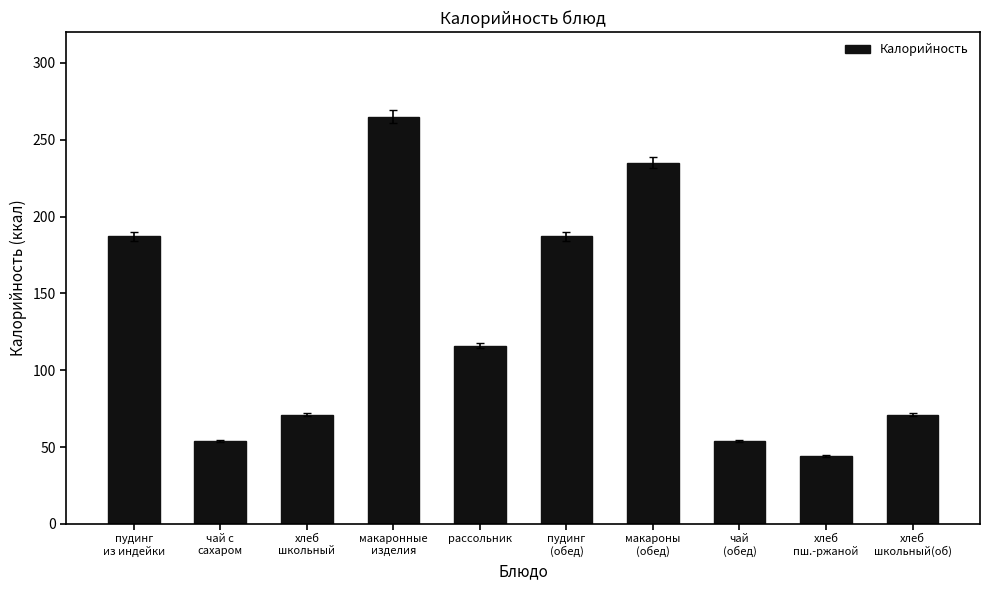

Which label corresponds to the smallest value in the chart?

хлеб
пш.-ржаной